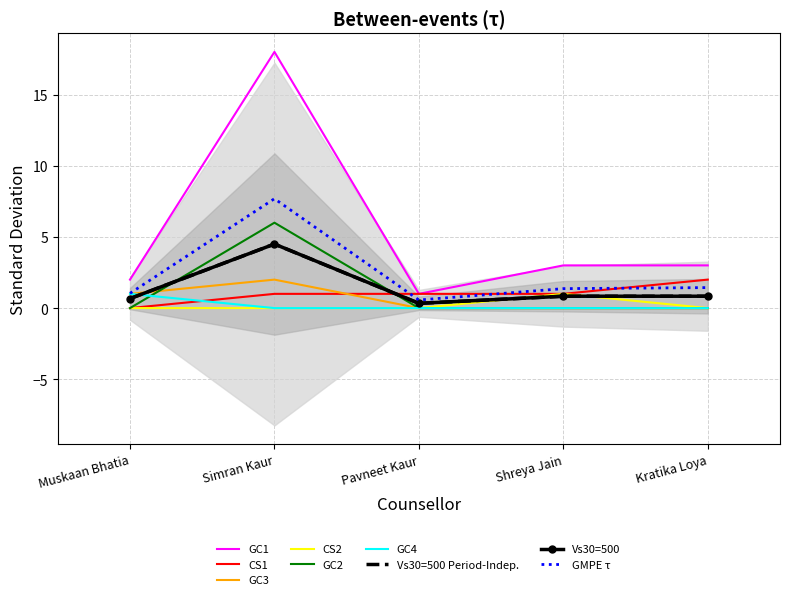

What is the sum of all CS2 values?

1.0